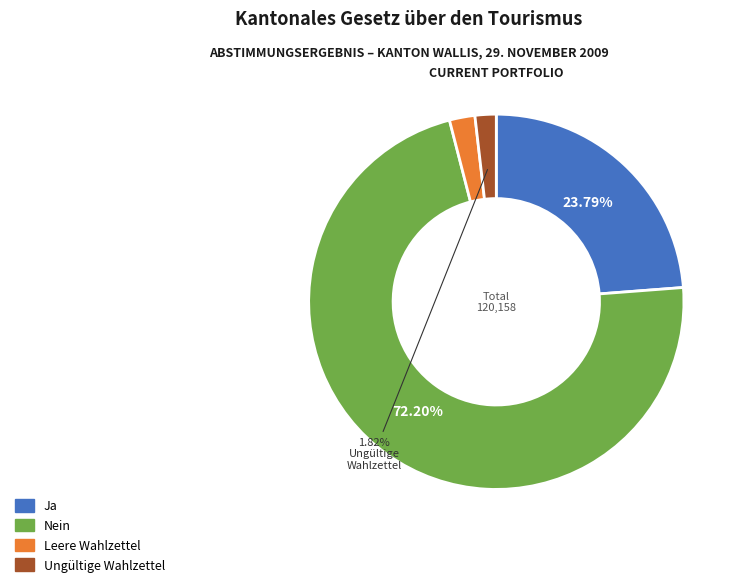

Which category has the biggest portion of the pie?

Nein